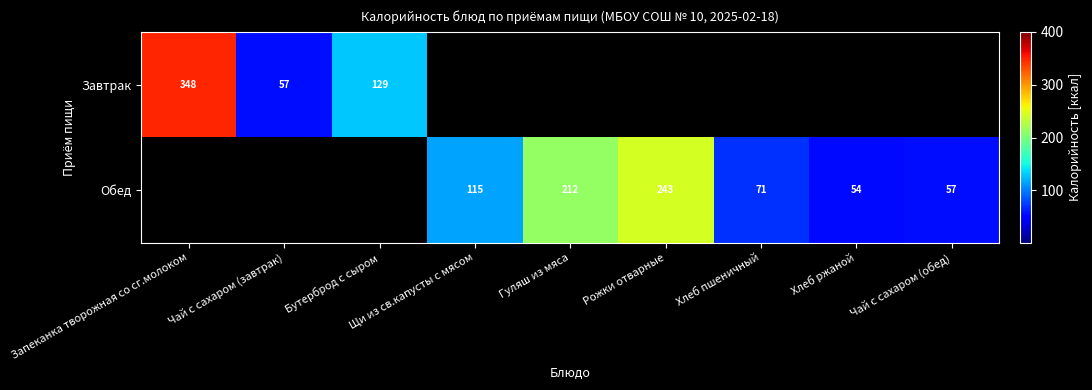

Which has a higher value, Хлеб ржаной or Гуляш из мяса?

Гуляш из мяса